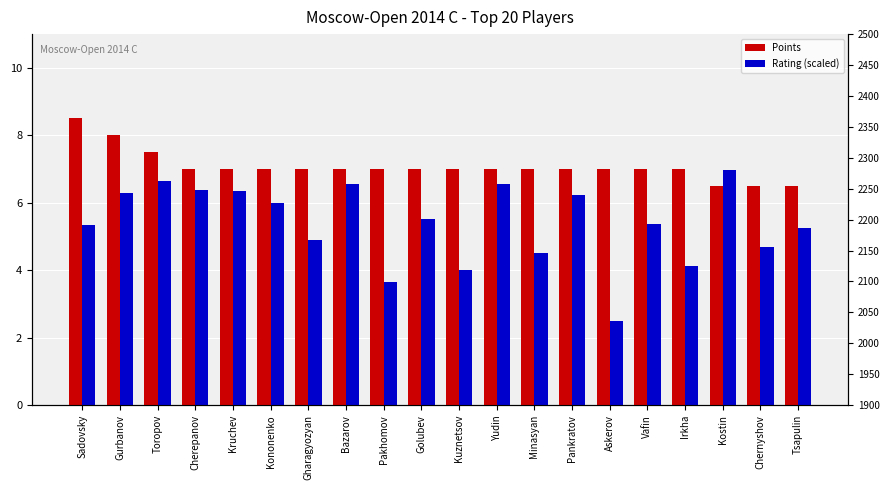

Between Cherepanov and Golubev, which series saw the biggest shift?

Rating (scaled)